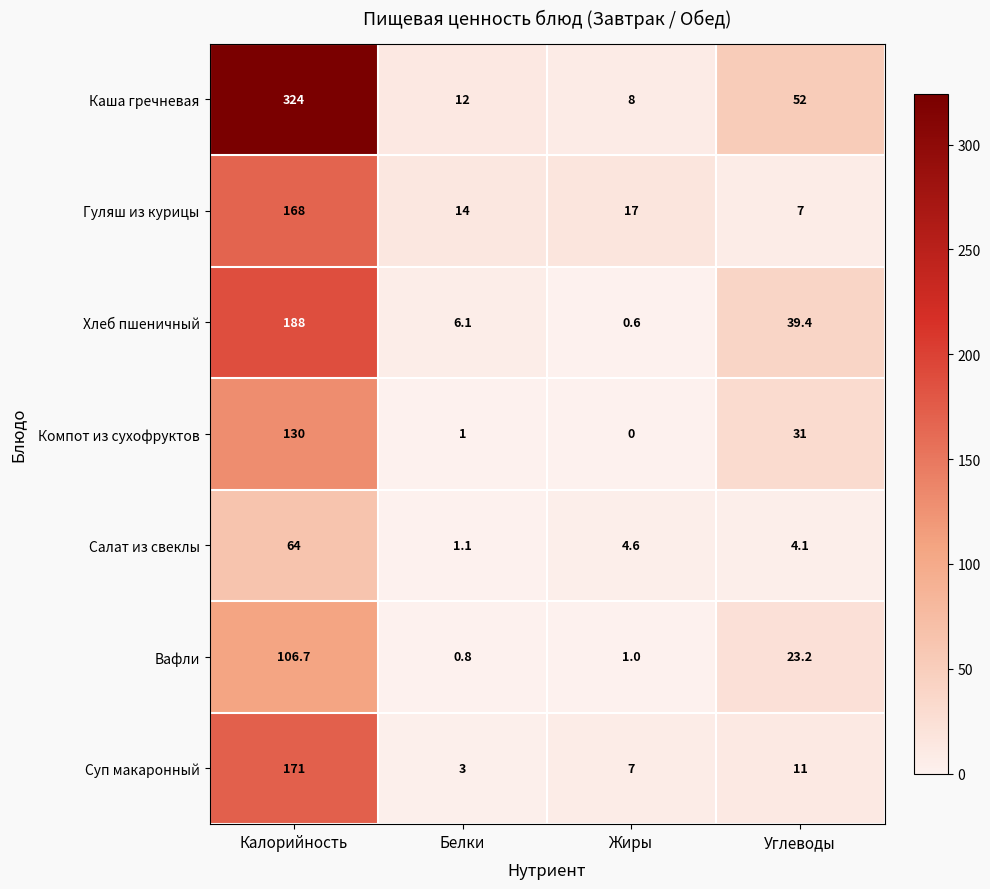

What is the sum of the Каша гречневая values at Углеводы and Калорийность?

376.0